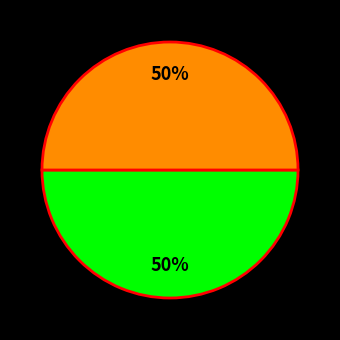

Count the number of slices in the pie.

2